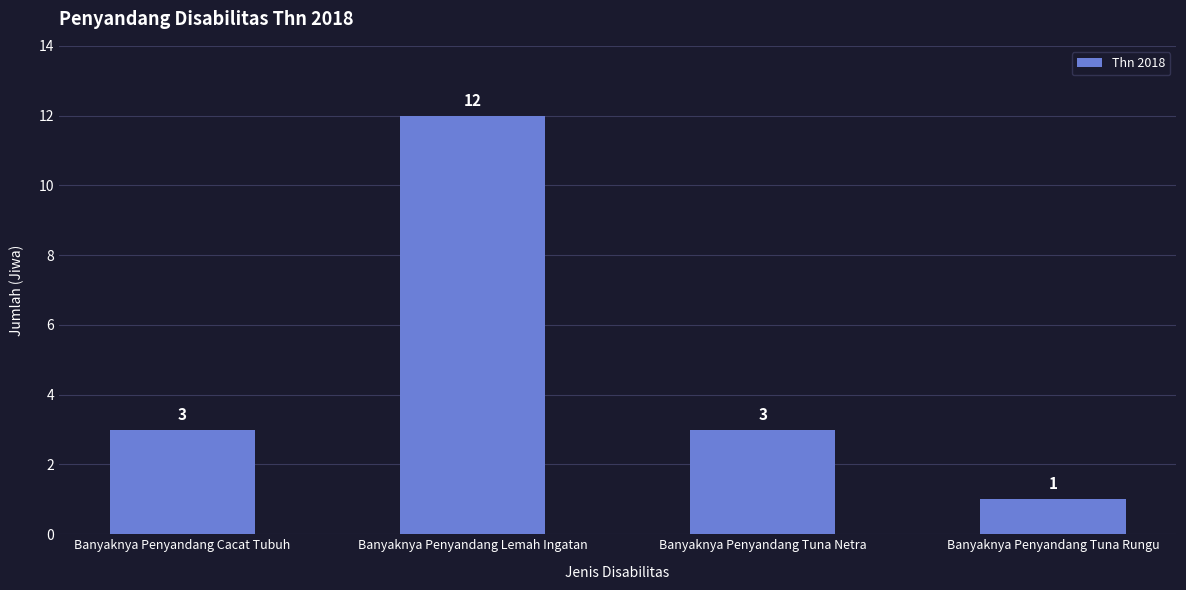

Which has a higher value, Banyaknya Penyandang Lemah Ingatan or Banyaknya Penyandang Tuna Netra?

Banyaknya Penyandang Lemah Ingatan